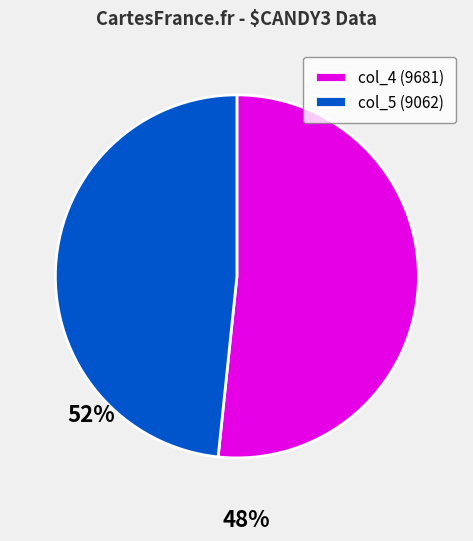

How many segments does this pie chart have?

2